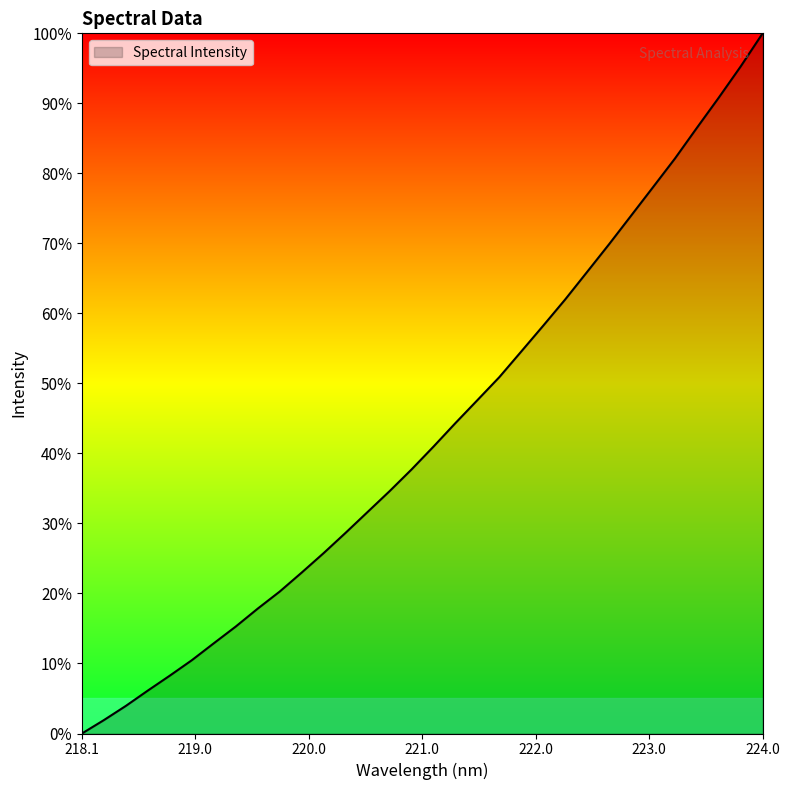

What is the maximum value shown in the chart?

100.0